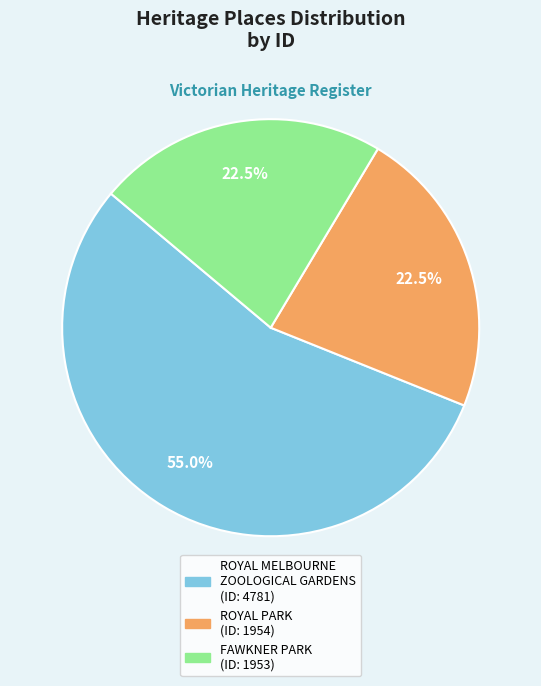

How many segments does this pie chart have?

3